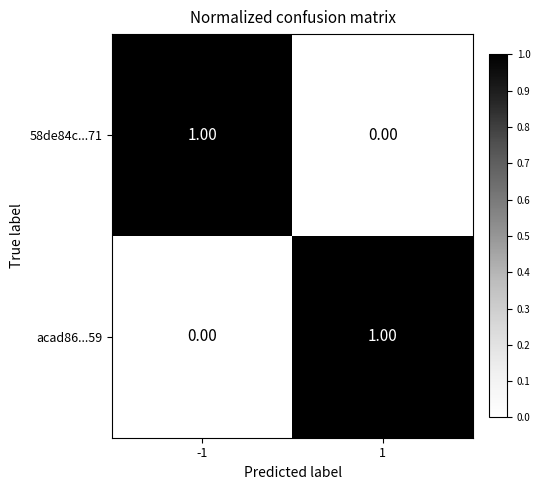

Is the value of acad86...59 at 1 greater than the value of 58de84c...71 at 1?

Yes